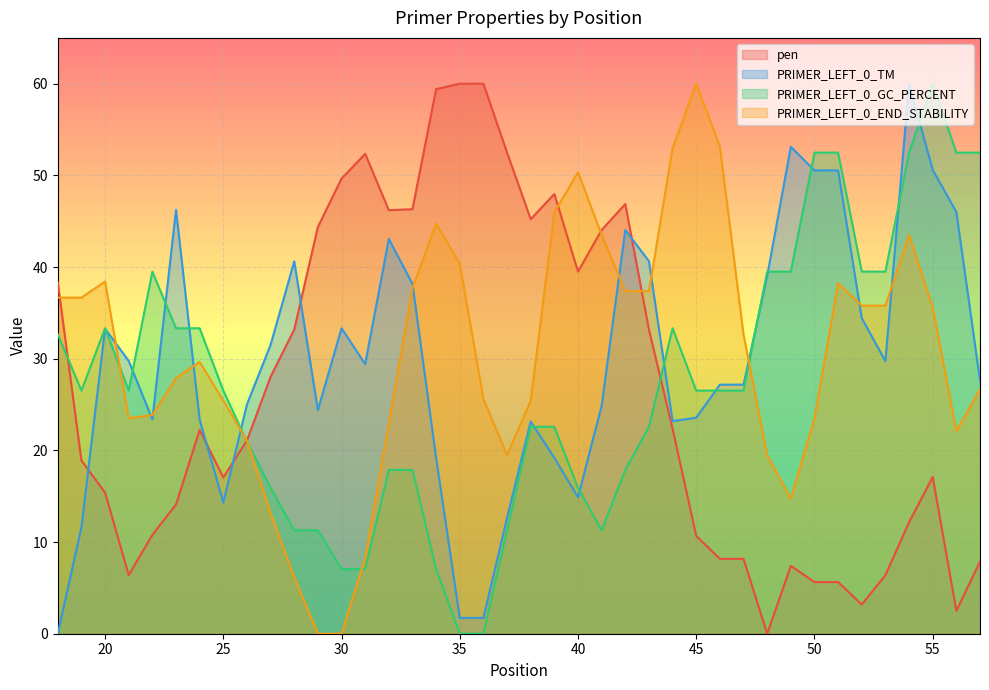

Which category has the lowest value in the PRIMER_LEFT_0_END_STABILITY series?

29